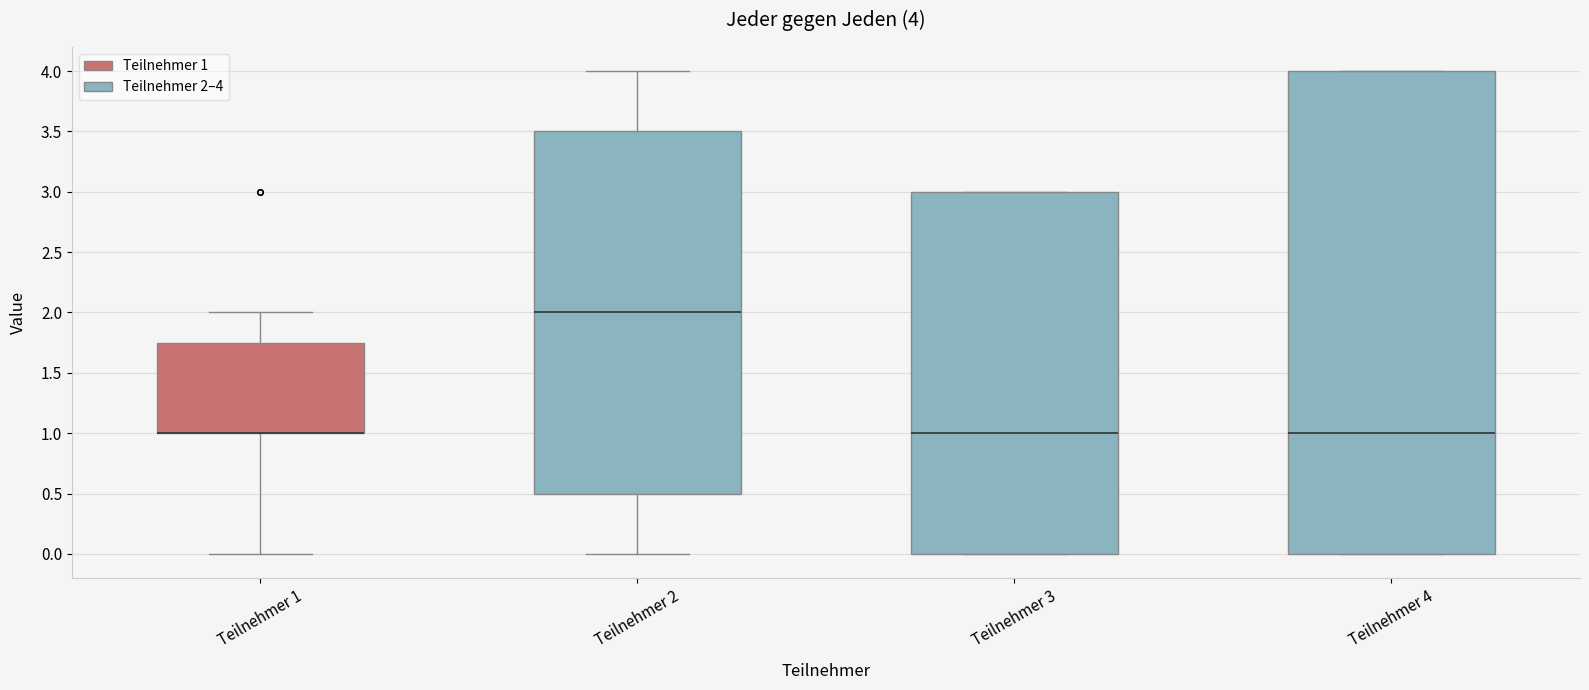

Which box is the tallest, from its lower edge to its upper edge?

Teilnehmer 4